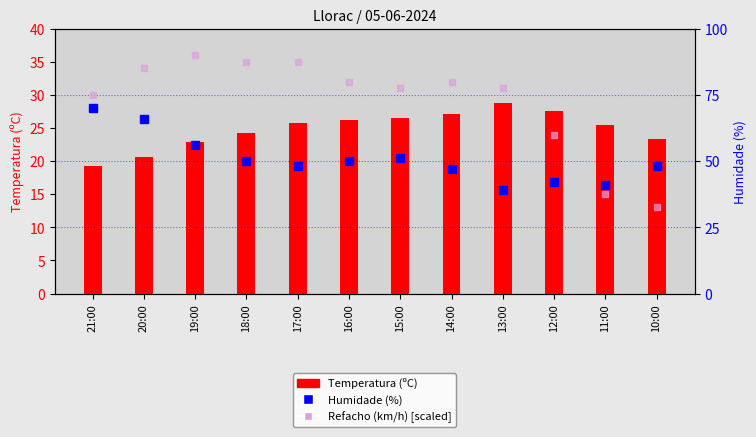

List the series in order of their peak value, lowest first.

Temperatura (ºC), Humidade (%), Refacho (km/h) [scaled]